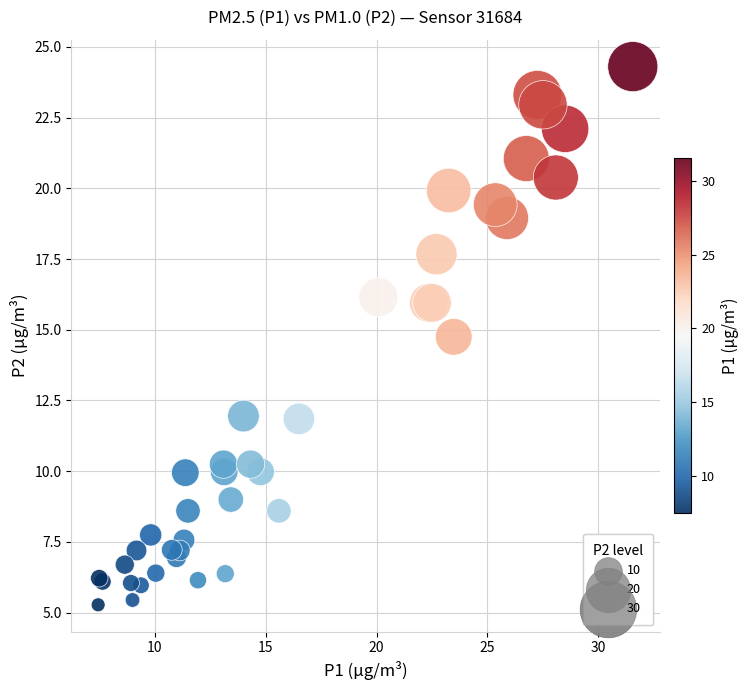

What Y value in the scatter plot is closest to 14?

14.8